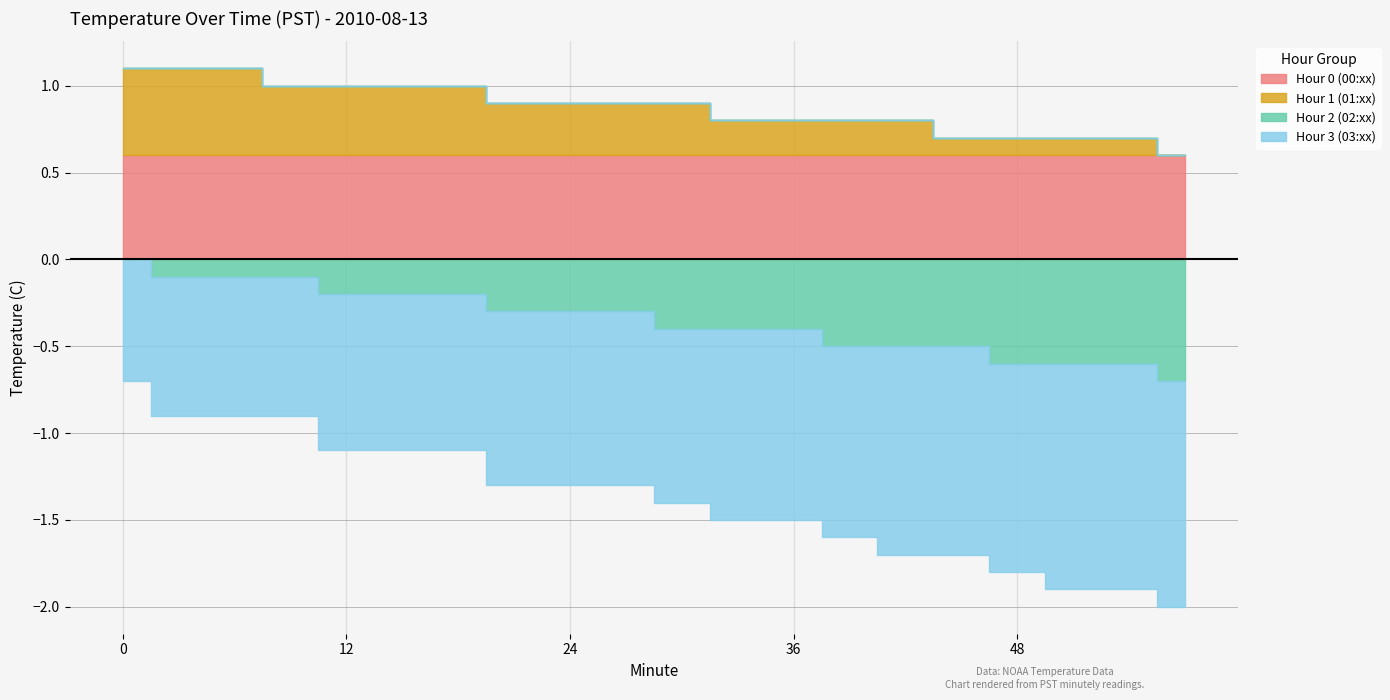

Which has a higher value, 24 or 27?

24